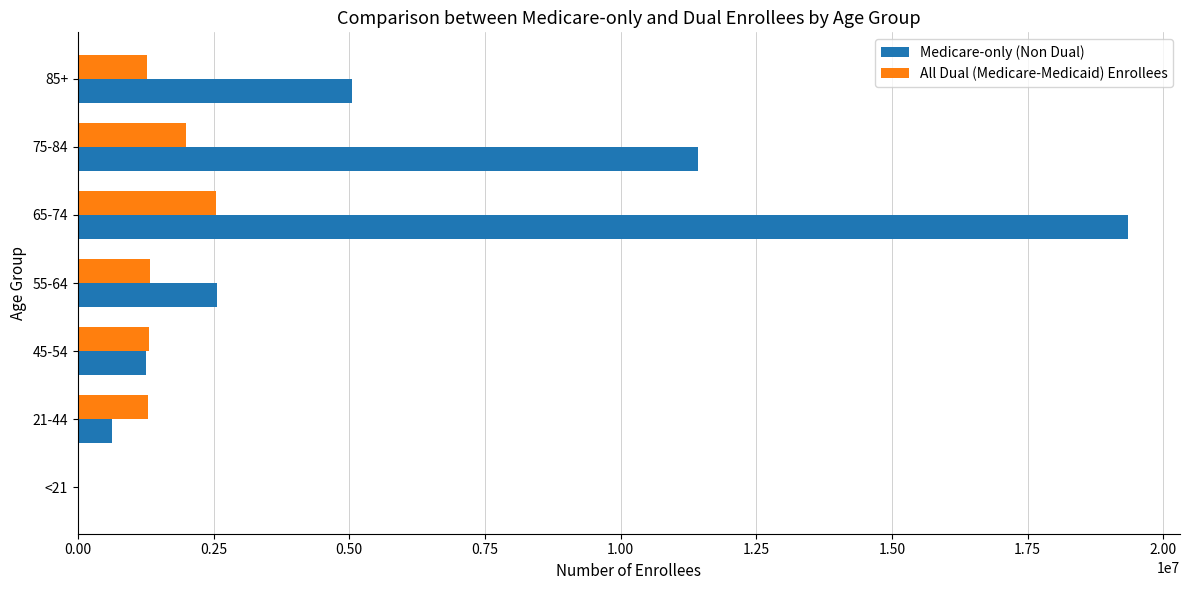

Which series has the largest total across all categories?

Medicare-only (Non Dual)